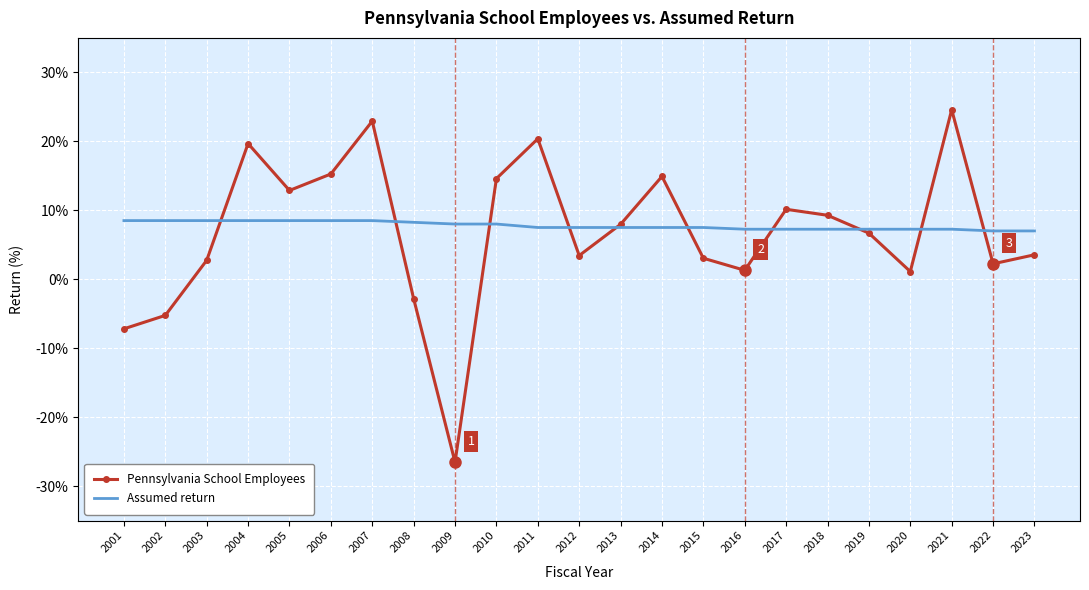

What is the total value across all series at 2001?

1.3